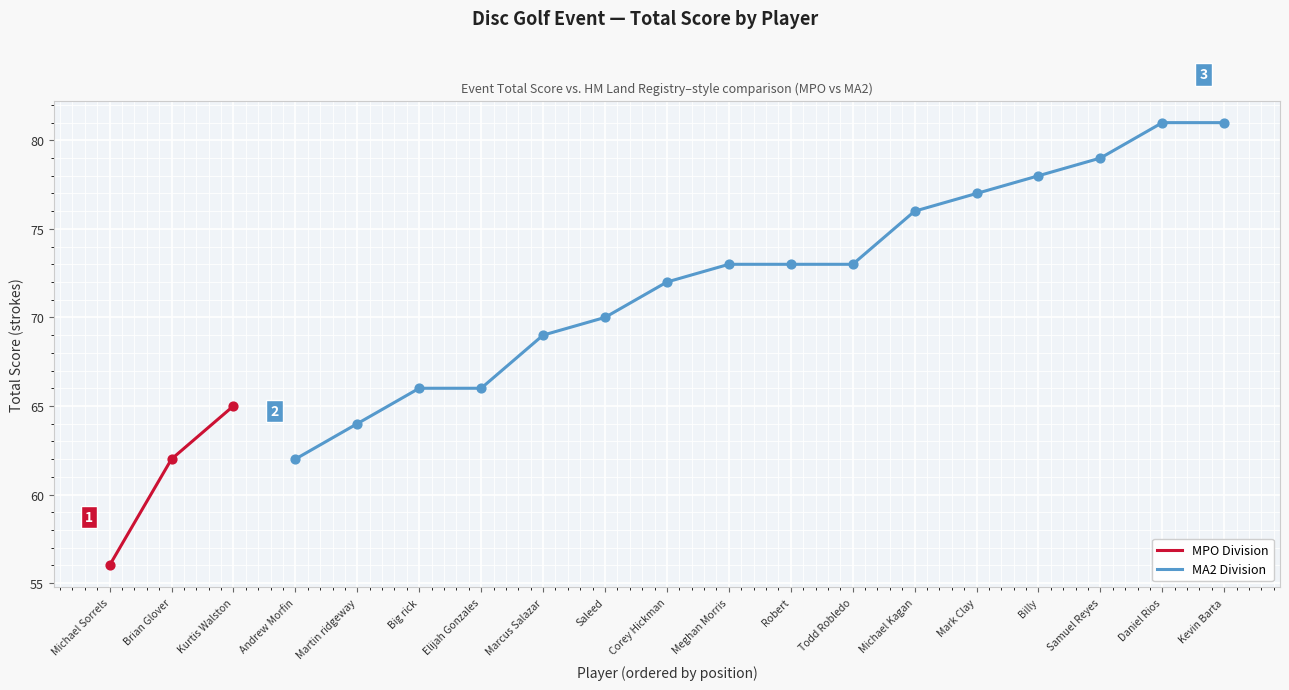

At how many categories does at least one series exceed 75?

6